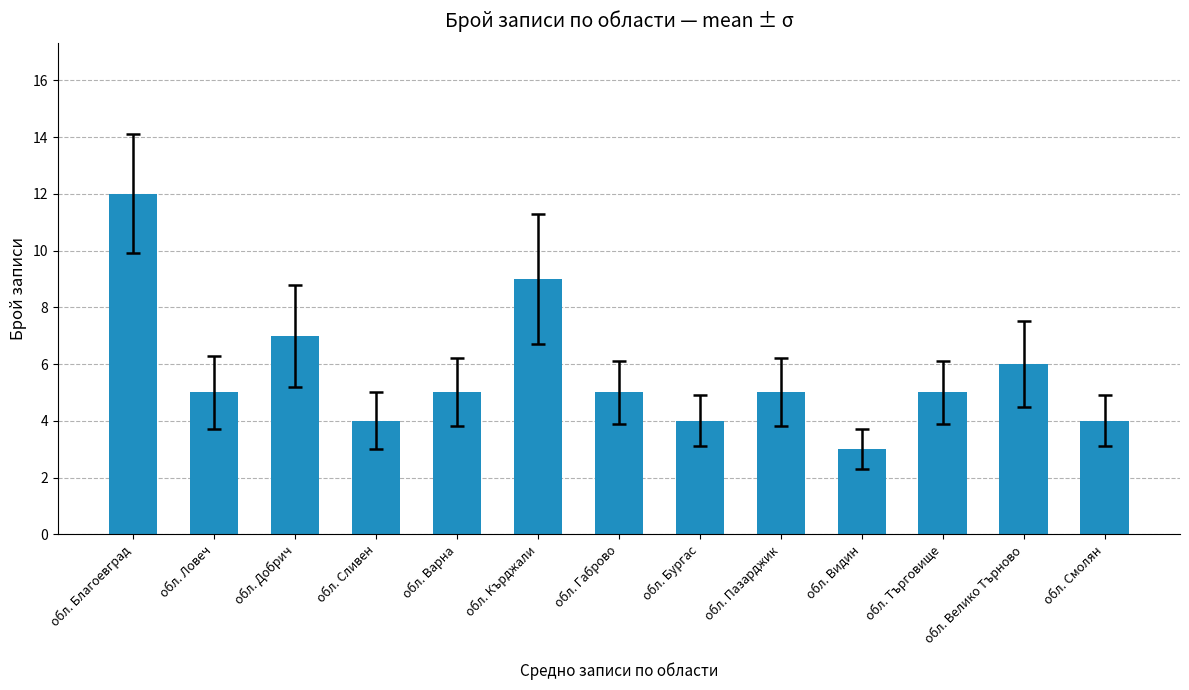

How many categories are shown in the chart?

13